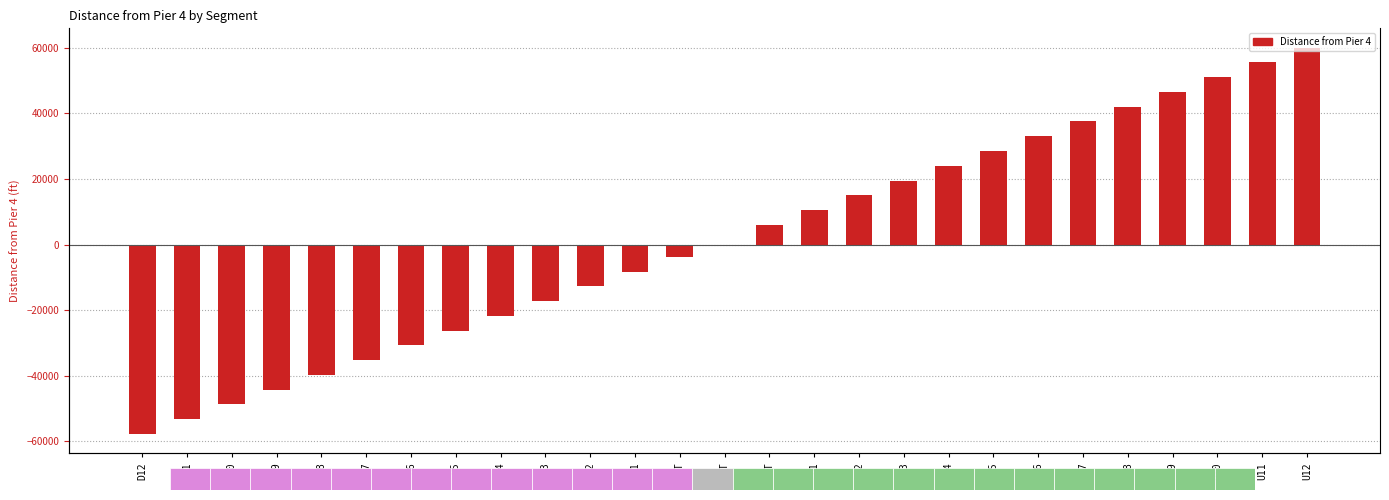

What is the greatest value displayed?

60000